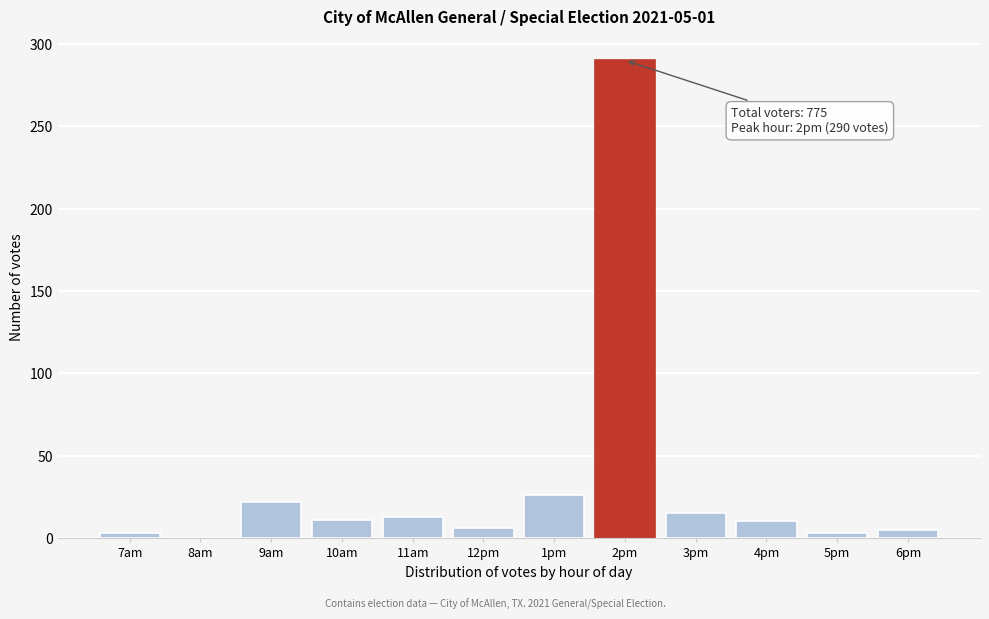

What is the maximum value shown in the chart?

290